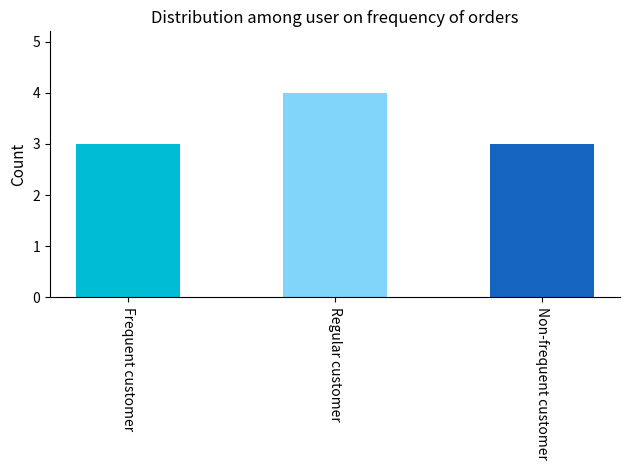

What is the label of the 1st bar from the left?

Frequent customer